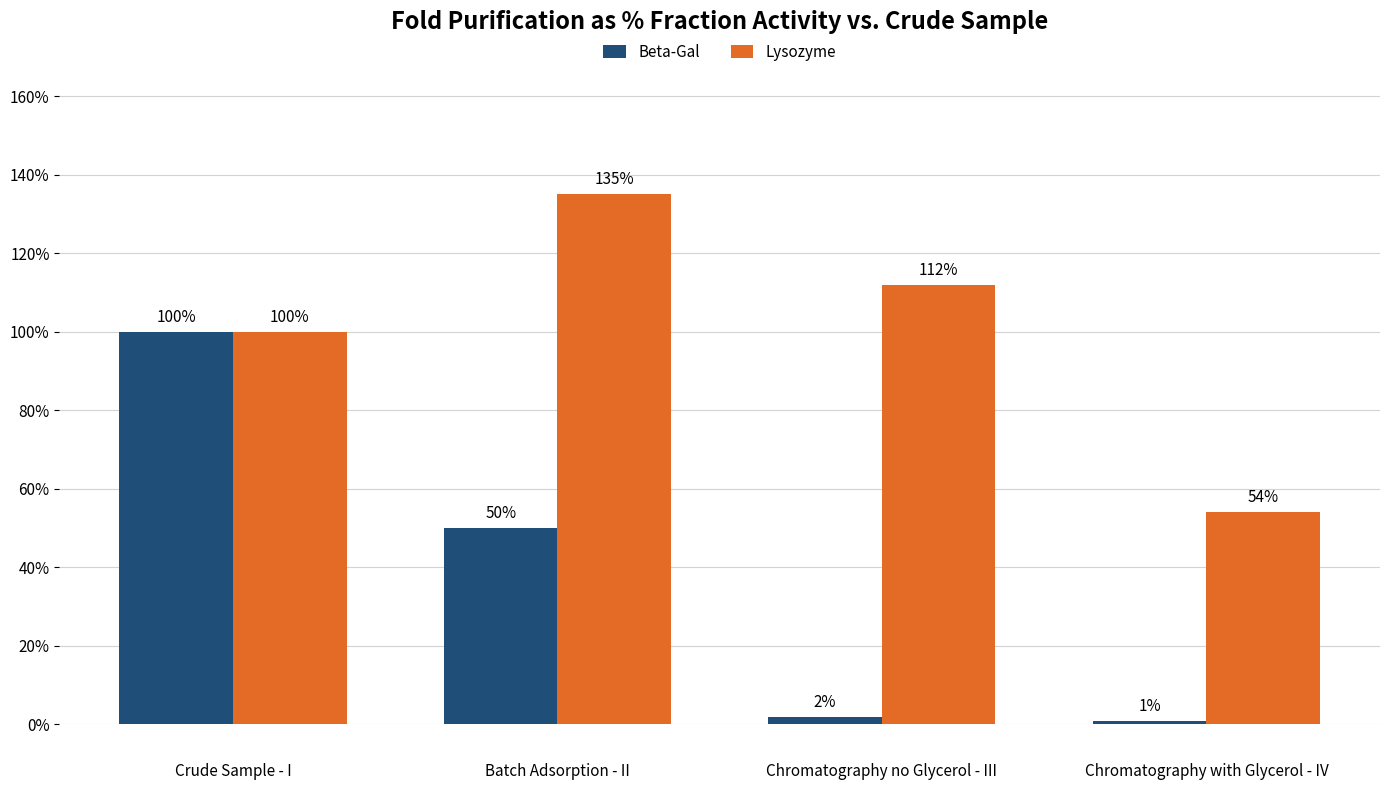

Which category has the lowest value in the Beta-Gal series?

Chromatography with Glycerol - IV